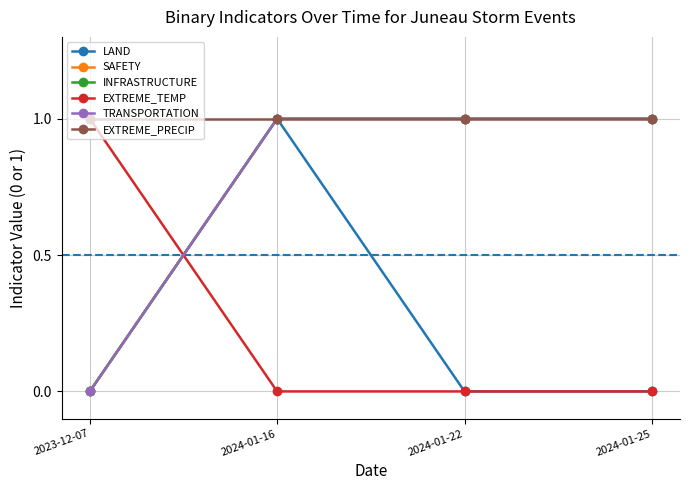

What is the value of the SAFETY point at the 3rd from the left?

1